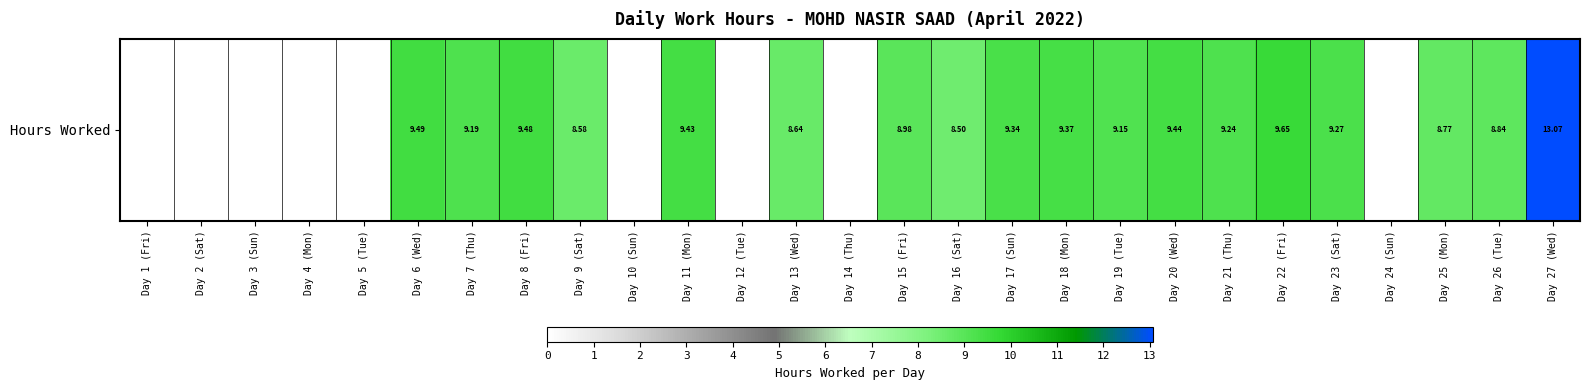

Rank the categories by value from lowest to highest.

Day 1 (Fri), Day 2 (Sat), Day 3 (Sun), Day 4 (Mon), Day 5 (Tue), Day 10 (Sun), Day 12 (Tue), Day 14 (Thu), Day 24 (Sun), Day 16 (Sat), Day 9 (Sat), Day 13 (Wed), Day 25 (Mon), Day 26 (Tue), Day 15 (Fri), Day 19 (Tue), Day 7 (Thu), Day 21 (Thu), Day 23 (Sat), Day 17 (Sun), Day 18 (Mon), Day 11 (Mon), Day 20 (Wed), Day 8 (Fri), Day 6 (Wed), Day 22 (Fri), Day 27 (Wed)